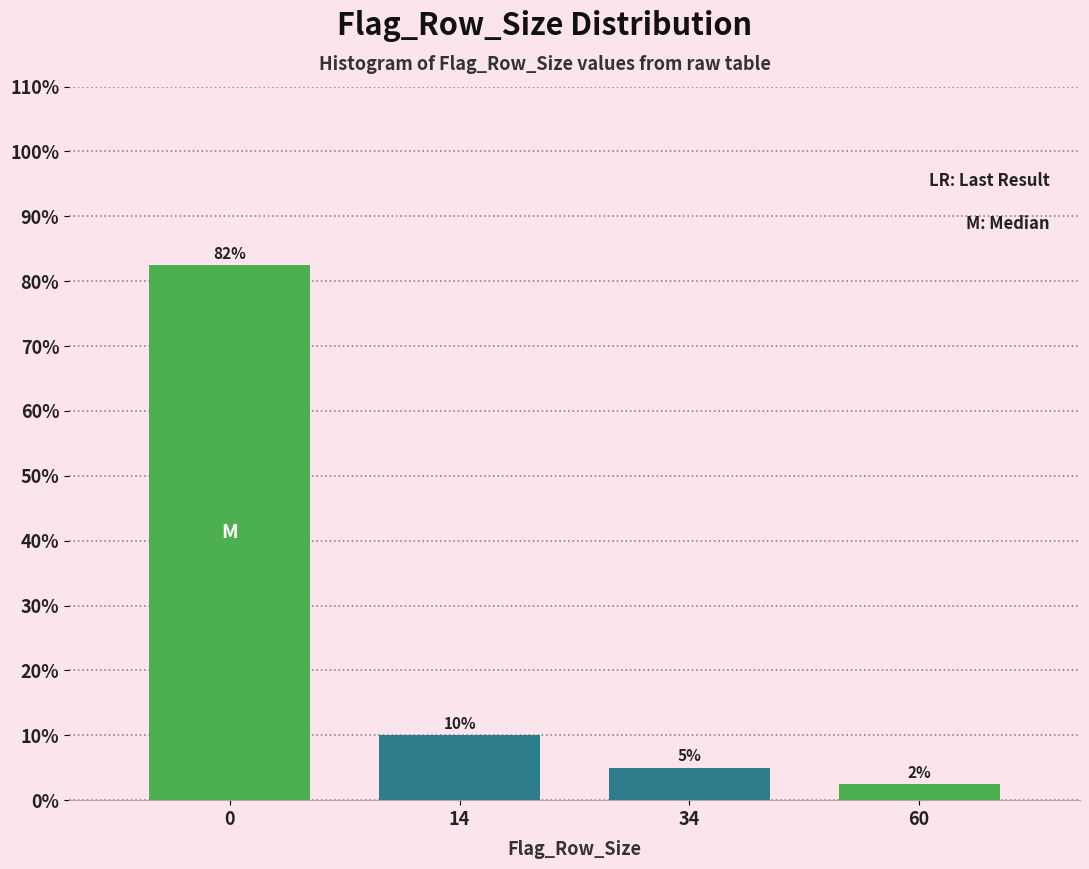

What is the minimum value shown in the chart?

2.5